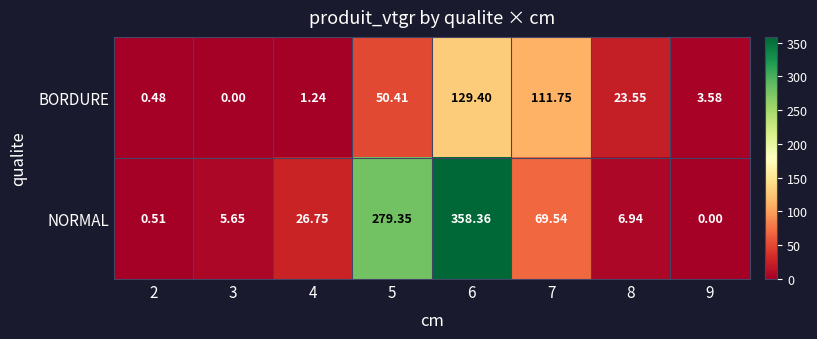

Which series changed the most between 8 and 9?

BORDURE